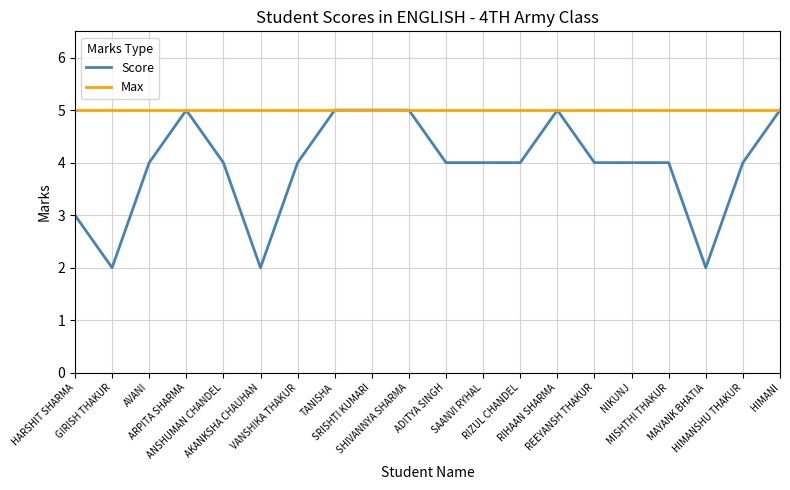

Which series has the largest range (max minus min)?

Score